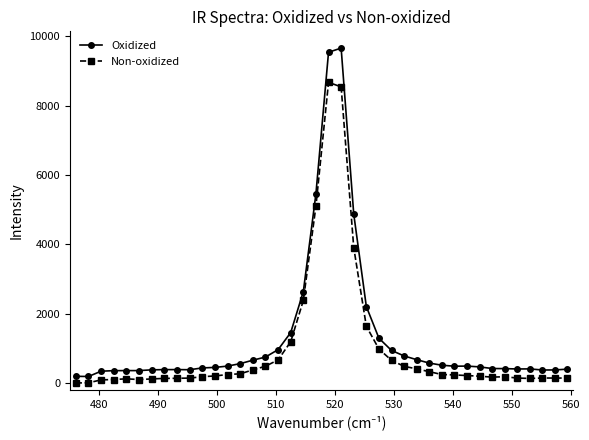

What is the greatest value displayed?

9659